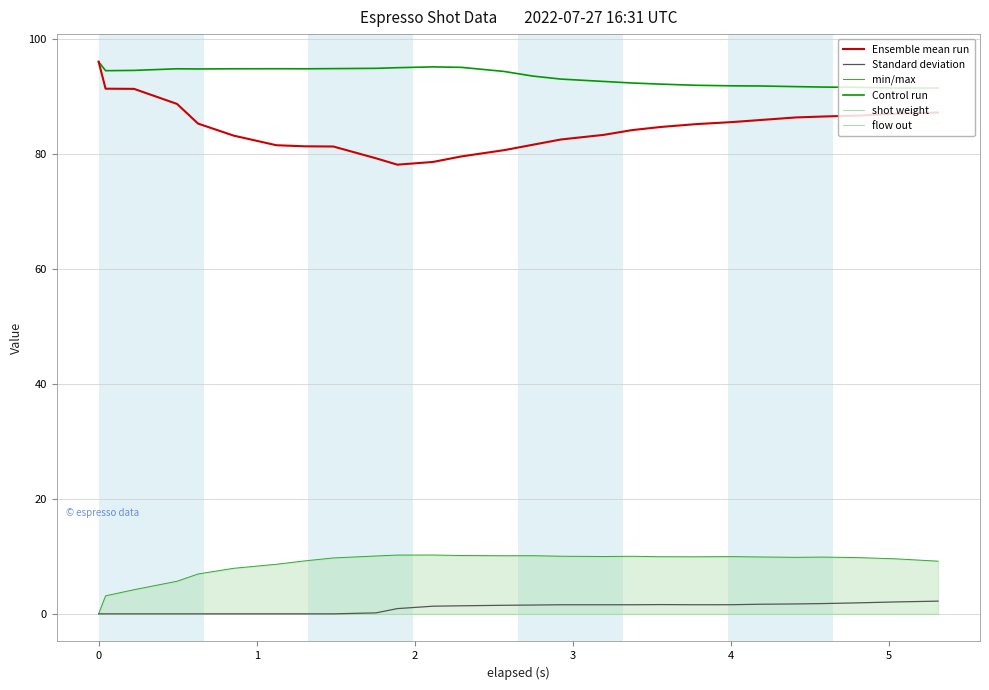

Does the chart display data point markers on the line(s)?

No